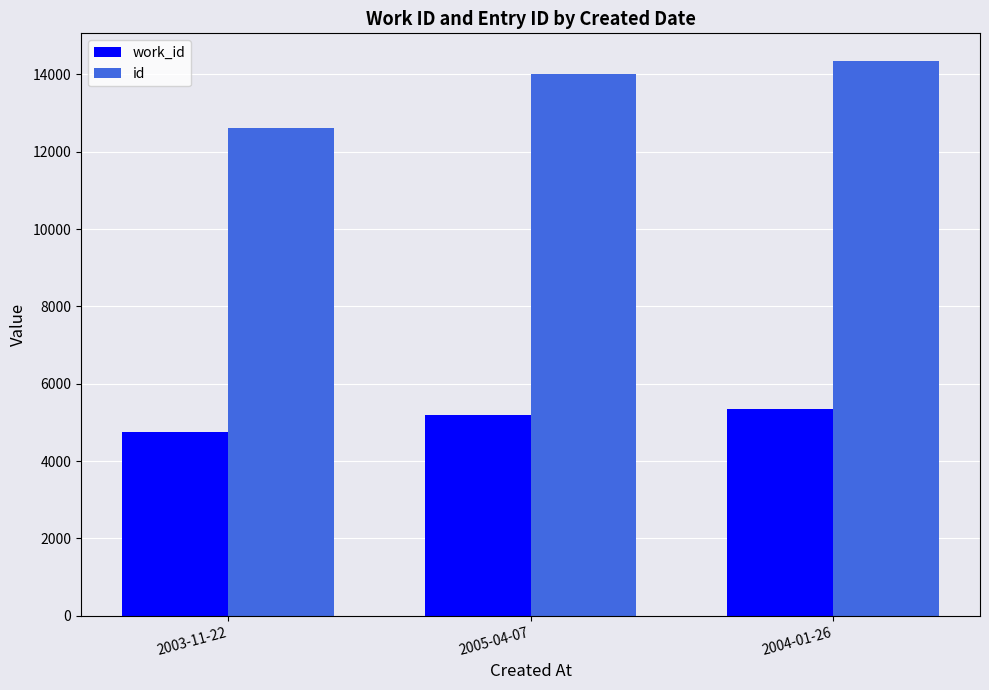

What position from the right is 2004-01-26?

1